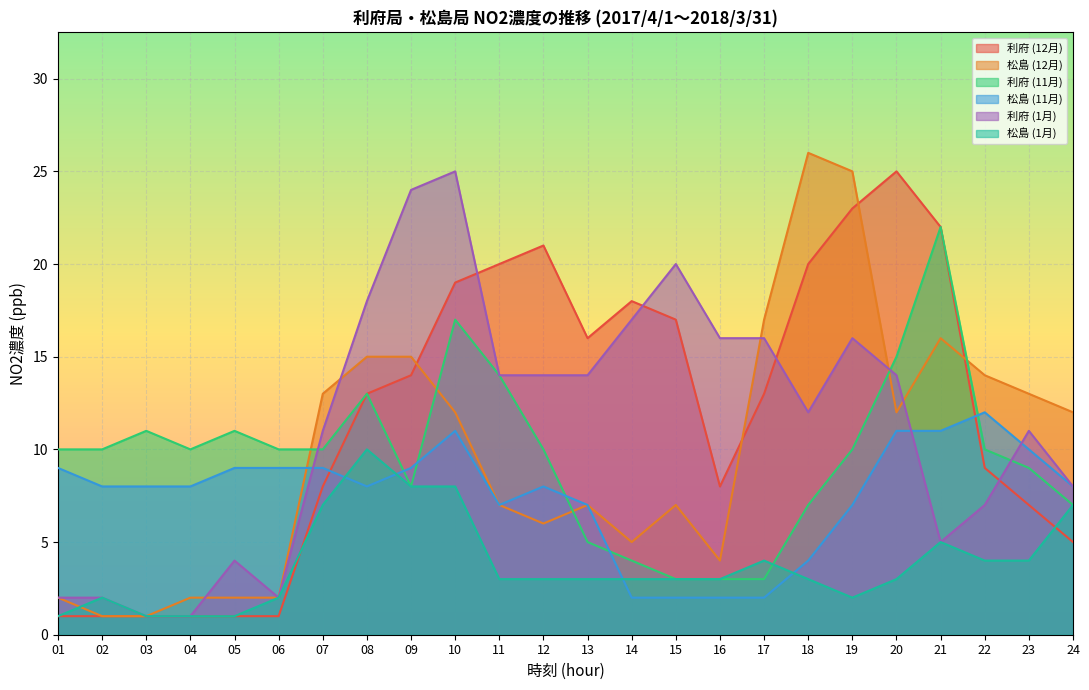

Reading right to left, list all the values displayed in this chart.

利府 (12月): 5	7	9	22	25	23	20	13	8	17	18	16	21	20	19	14	13	8	1	1	1	1	1	1
松島 (12月): 12	13	14	16	12	25	26	17	4	7	5	7	6	7	12	15	15	13	2	2	2	1	1	2
利府 (11月): 7	9	10	22	15	10	7	3	3	3	4	5	10	14	17	8	13	10	10	11	10	11	10	10
松島 (11月): 8	10	12	11	11	7	4	2	2	2	2	7	8	7	11	9	8	9	9	9	8	8	8	9
利府 (1月): 8	11	7	5	14	16	12	16	16	20	17	14	14	14	25	24	18	11	2	4	1	1	2	2
松島 (1月): 7	4	4	5	3	2	3	4	3	3	3	3	3	3	8	8	10	7	2	1	1	1	2	1